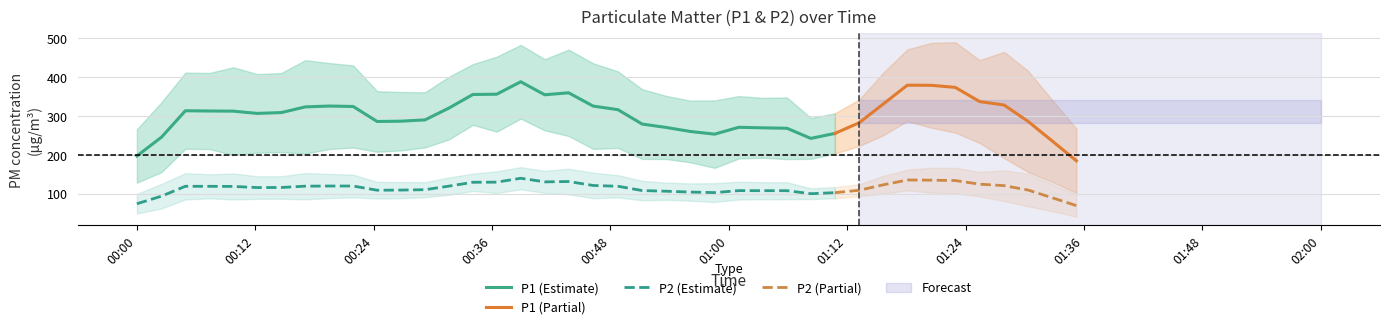

What is the lowest value of the P1 (Estimate) series?

197.1